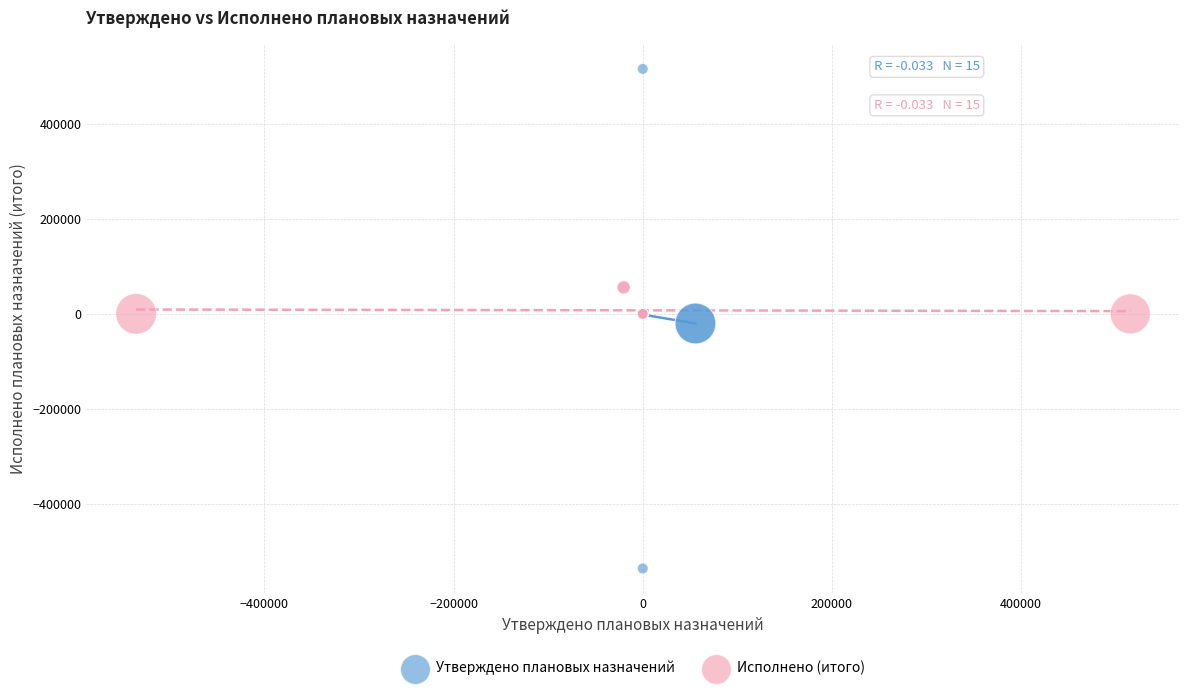

Which series contains the highest Y value?

Утверждено плановых назначений